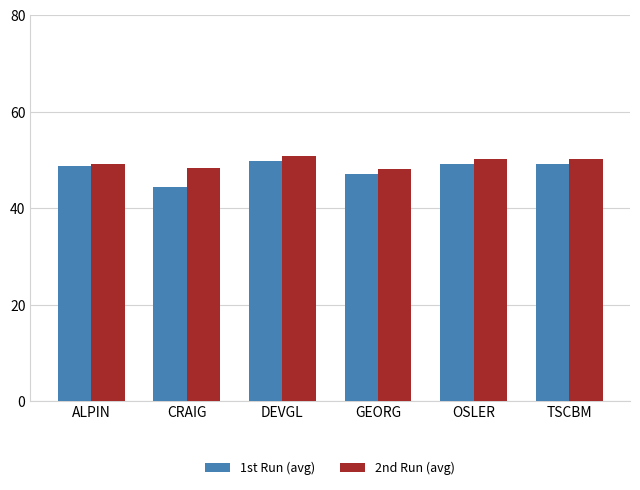

What is the average value of the 1st Run (avg) series?

48.1